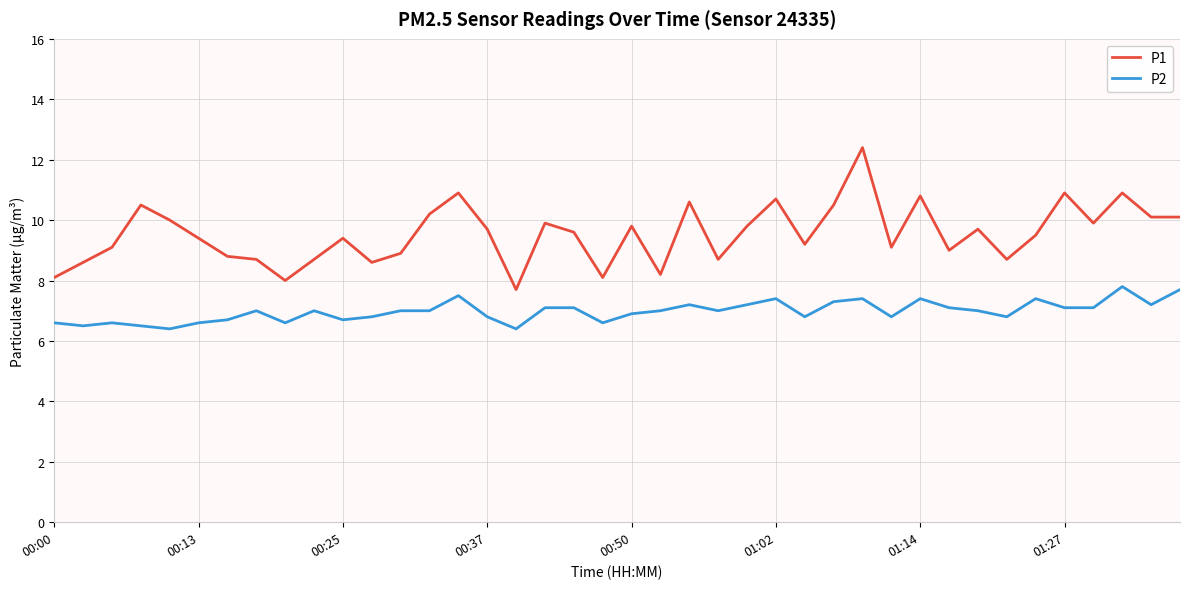

How many categories are shown in the chart?

40